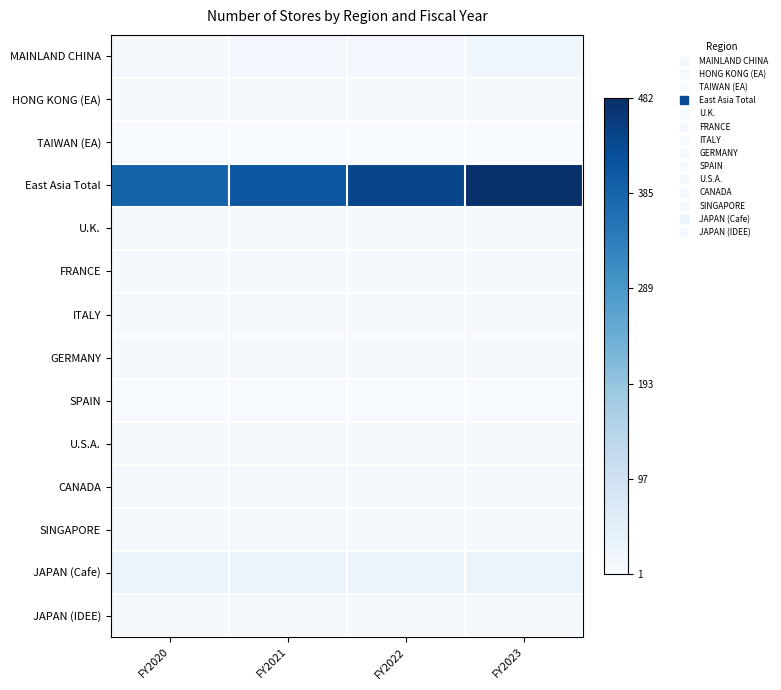

Which series has the largest total across all categories?

East Asia Total